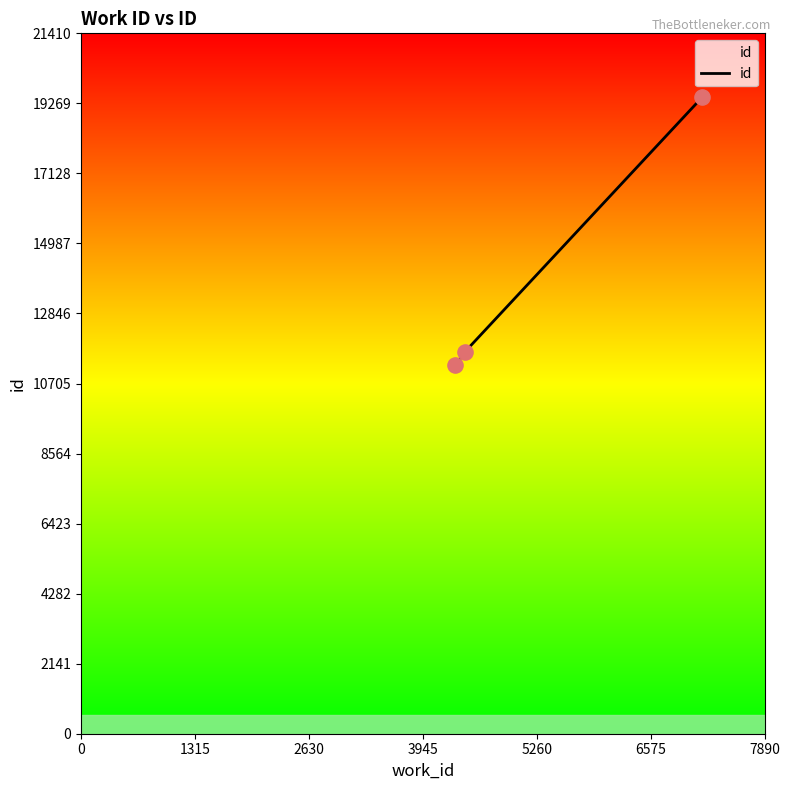

What is the greatest value displayed?

19464